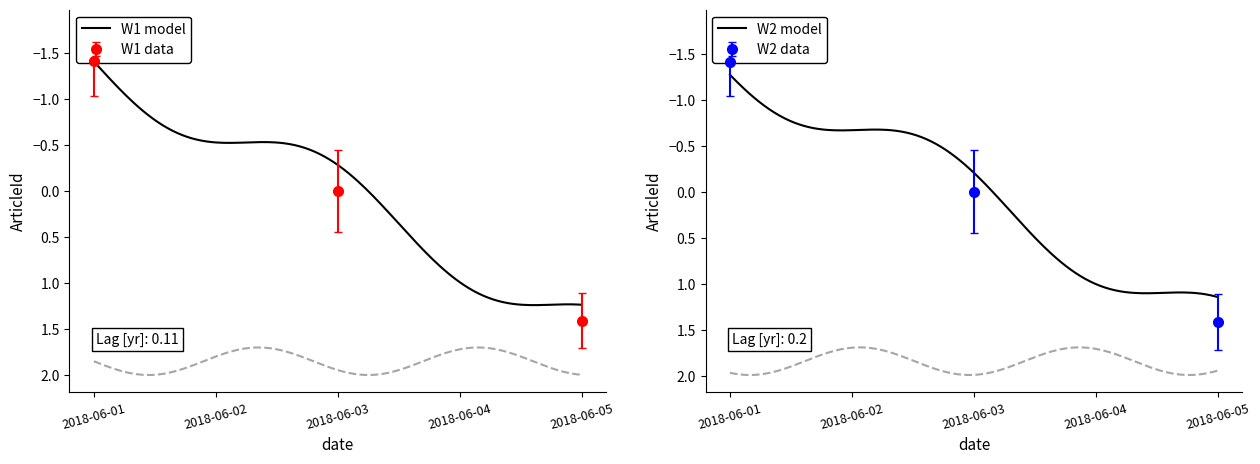

Is it true that the value at 2018-06-03 is -1.2?

False